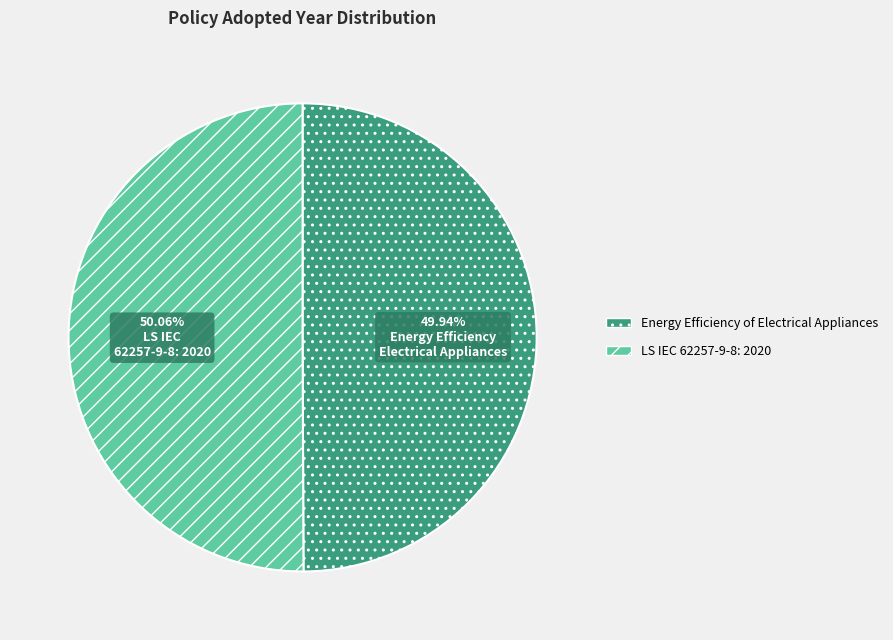

Does any single category account for the majority?

Yes